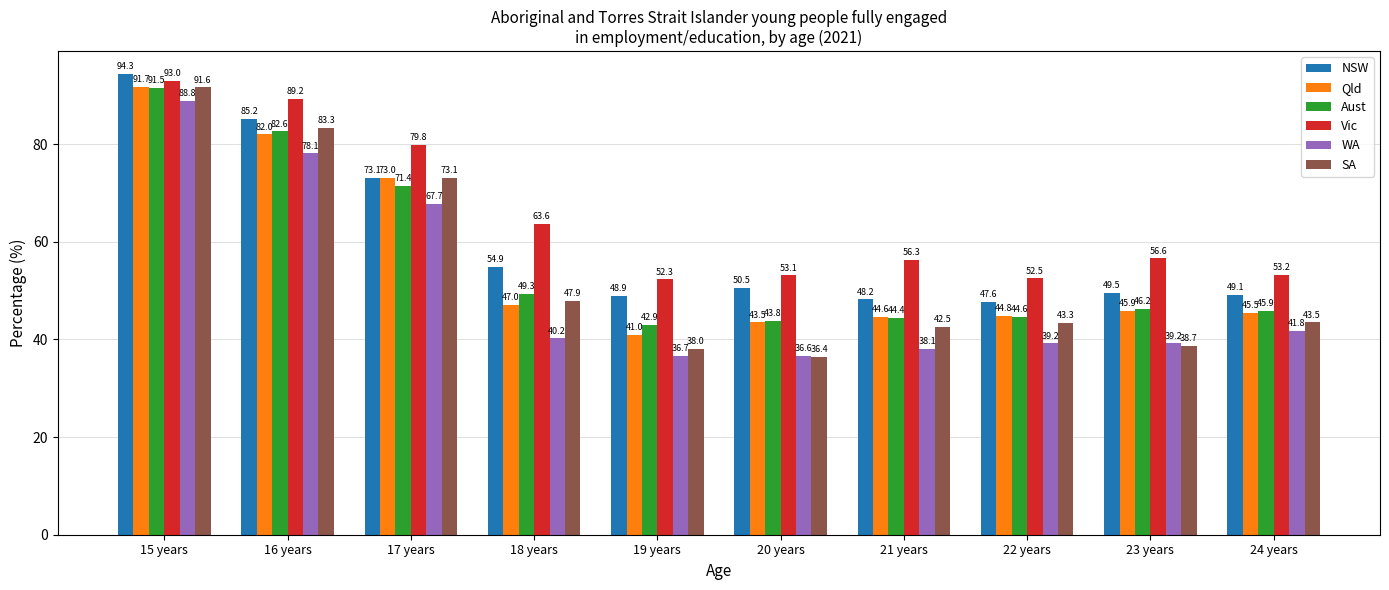

List the series in order of their peak value, lowest first.

WA, Aust, SA, Qld, Vic, NSW